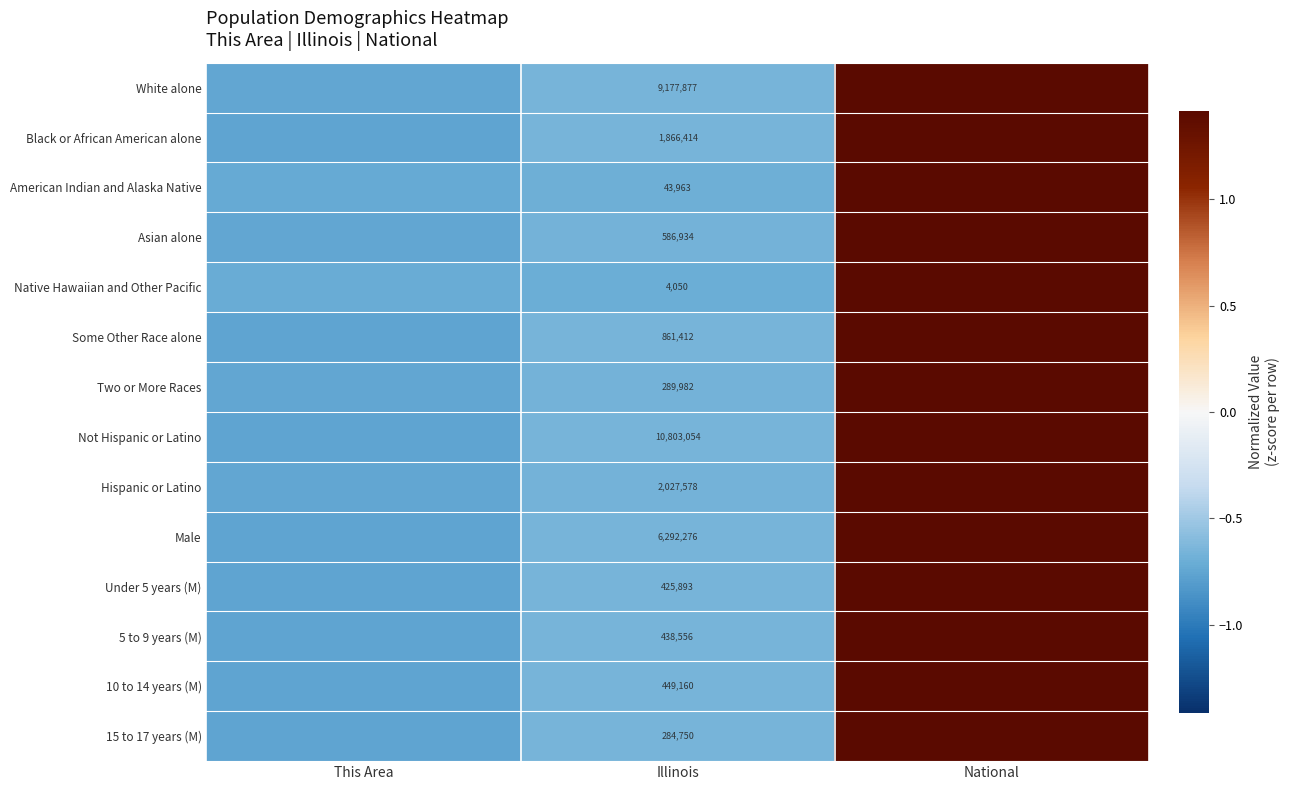

At which category is the sum across all series the highest?

National